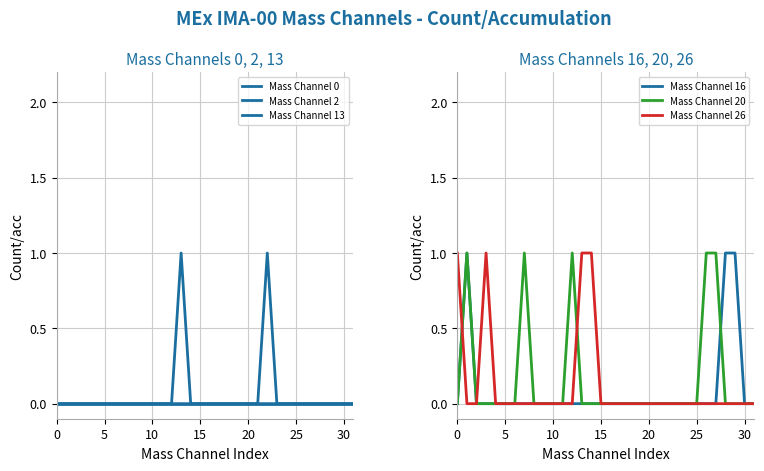

How many data points does each series have?

32